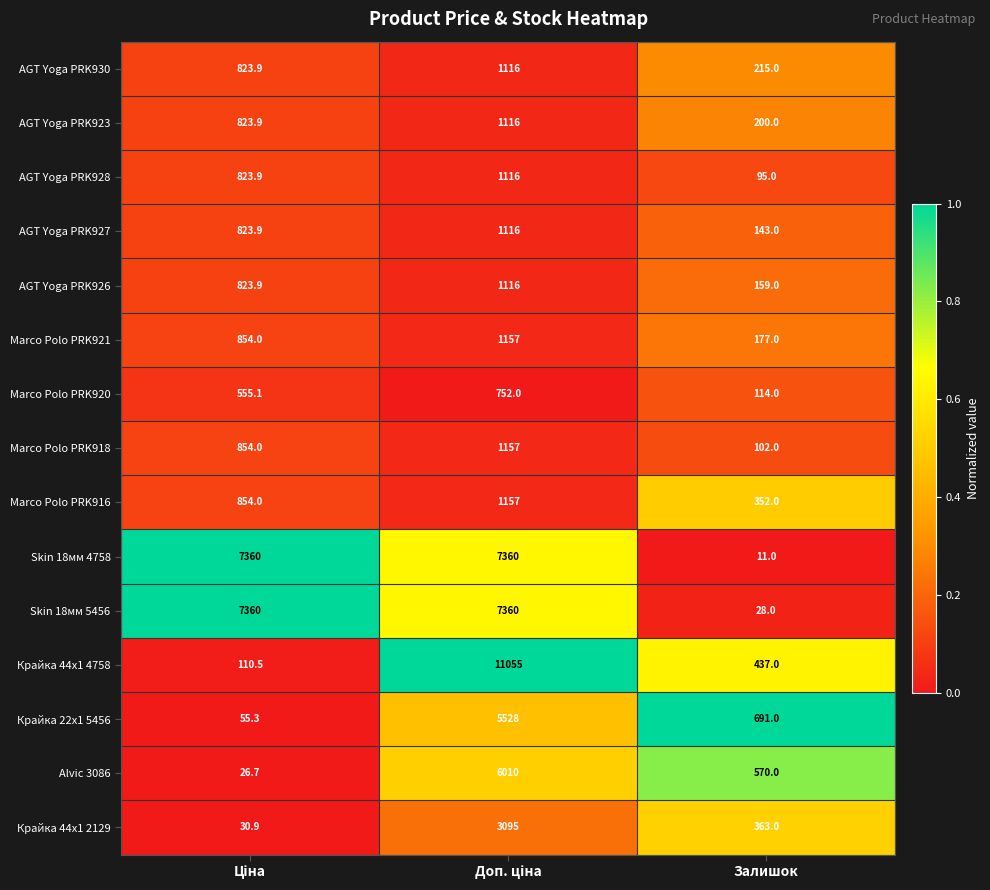

What is the sum of all Alvic 3086 values?

6606.7